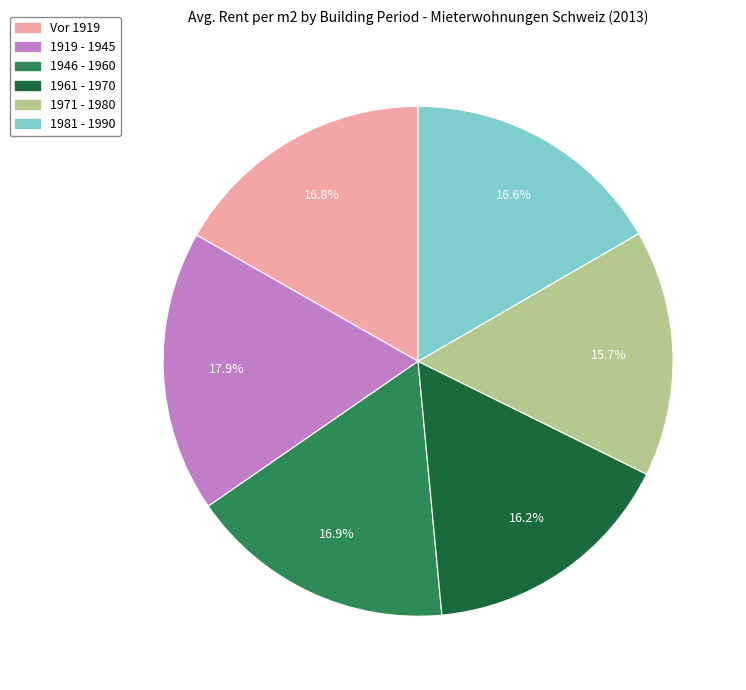

Which slice is the largest?

1919 - 1945